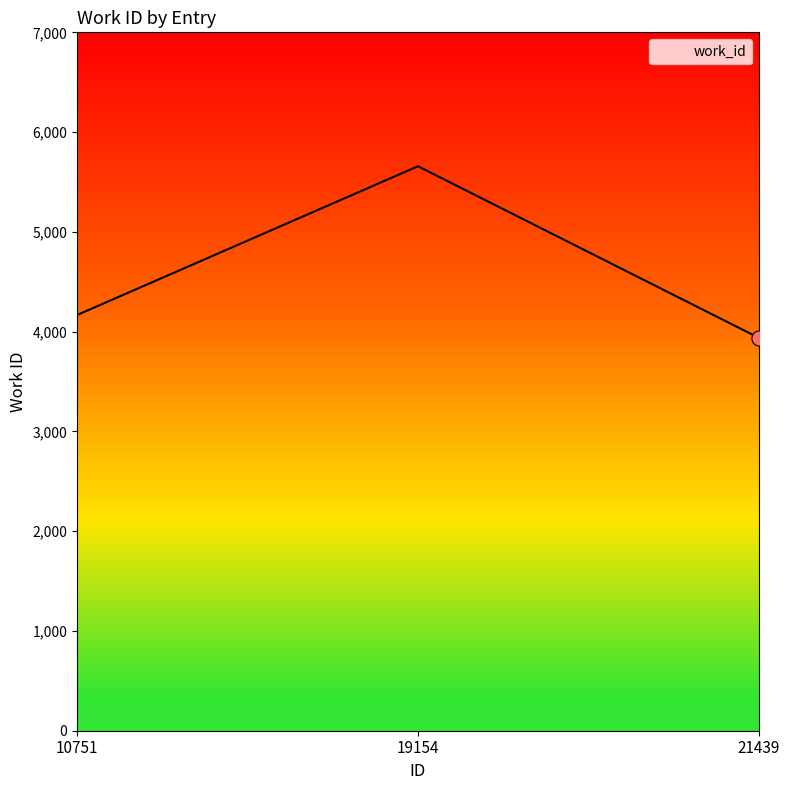

What is the ratio of the value at 19154 to the value at 21439?

1.4